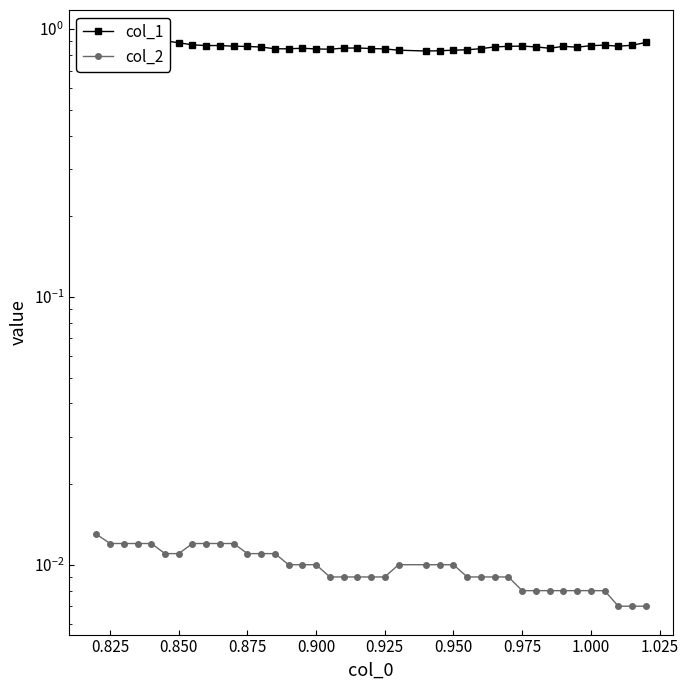

True or false: col_2 and col_1 intersect in this chart.

False